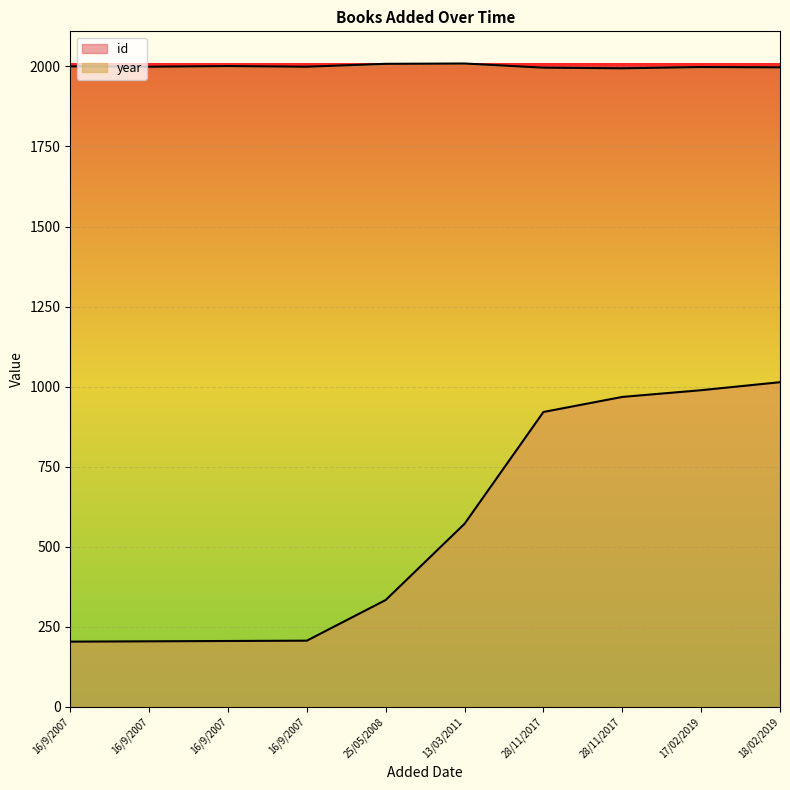

At which label does year reach its peak?

13/03/2011